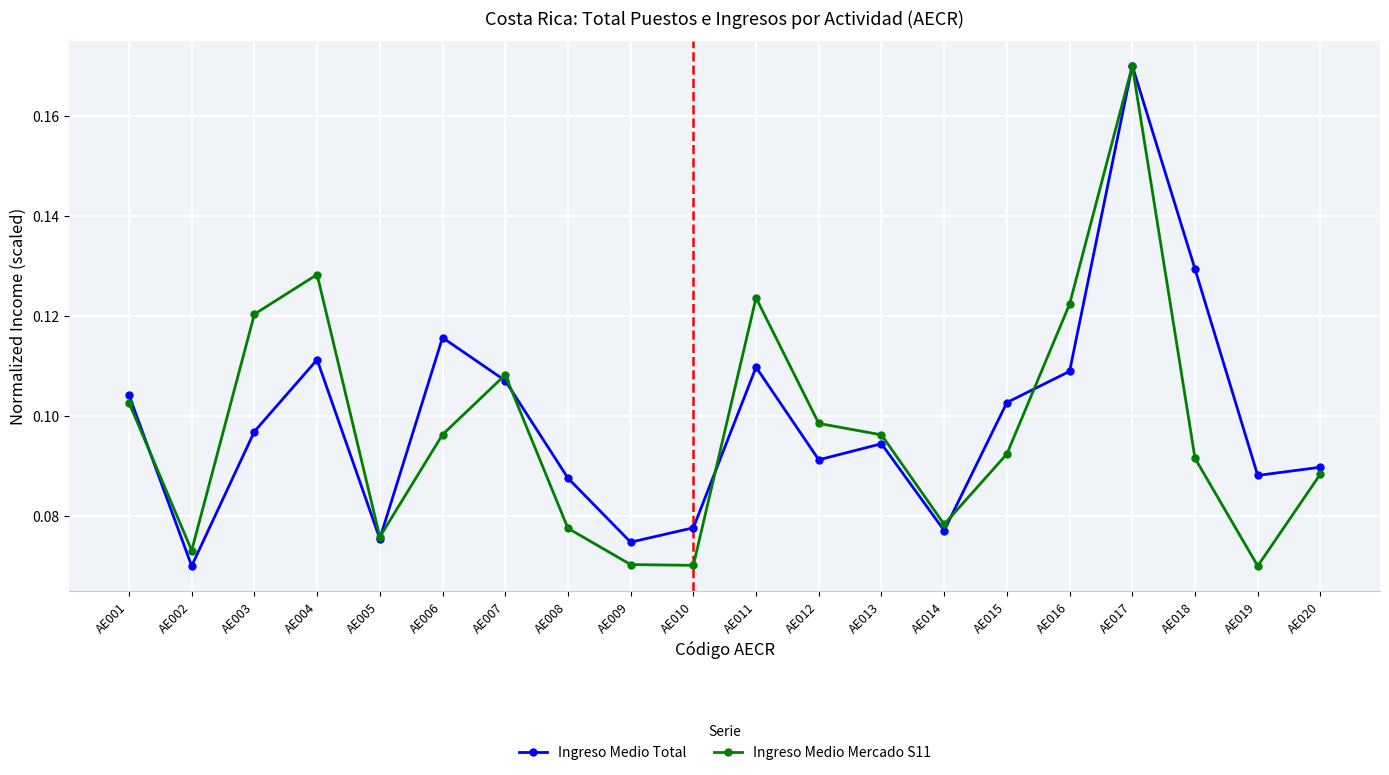

Is it true that Ingreso Medio Mercado S11 equals 0.2 at AE012?

False